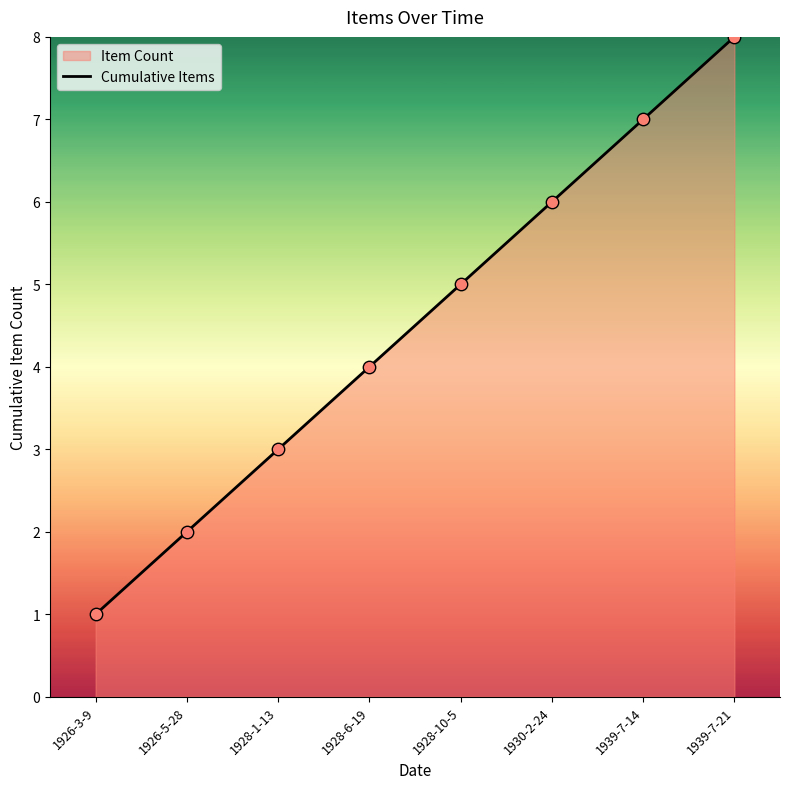

Approximately how many times larger is the value at 1928-6-19 compared to 1930-2-24?

0.7